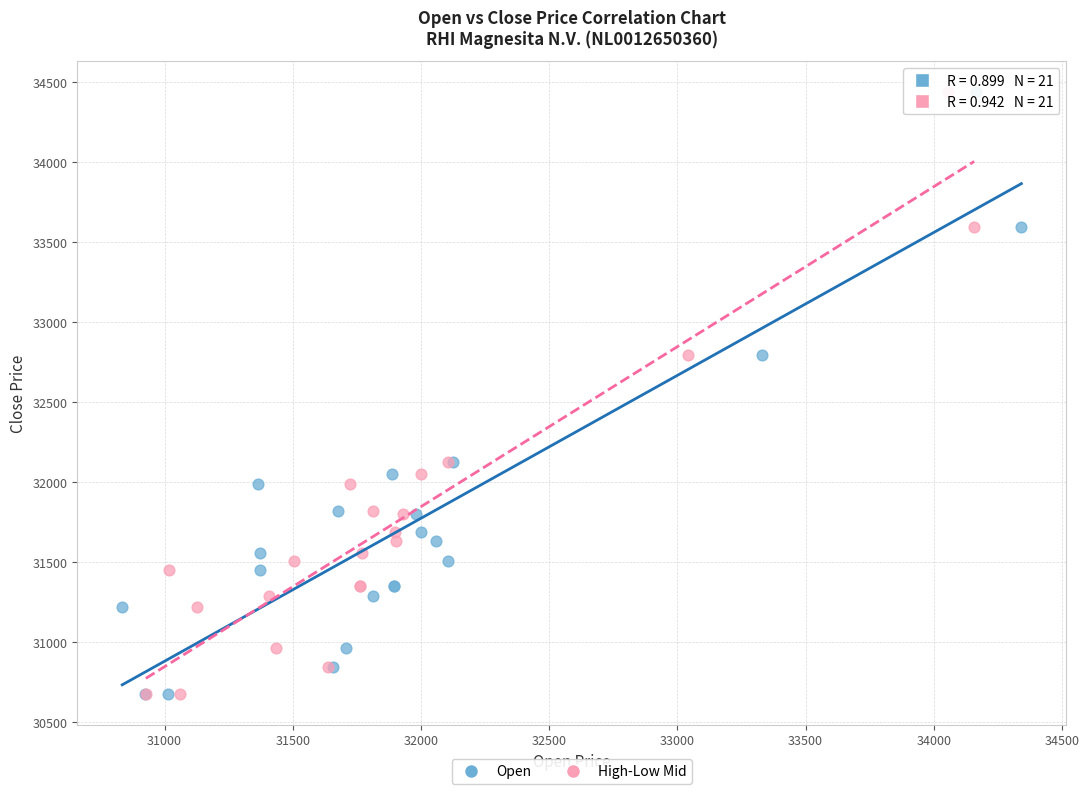

What are all the series names shown in the legend?

Open, High-Low Mid